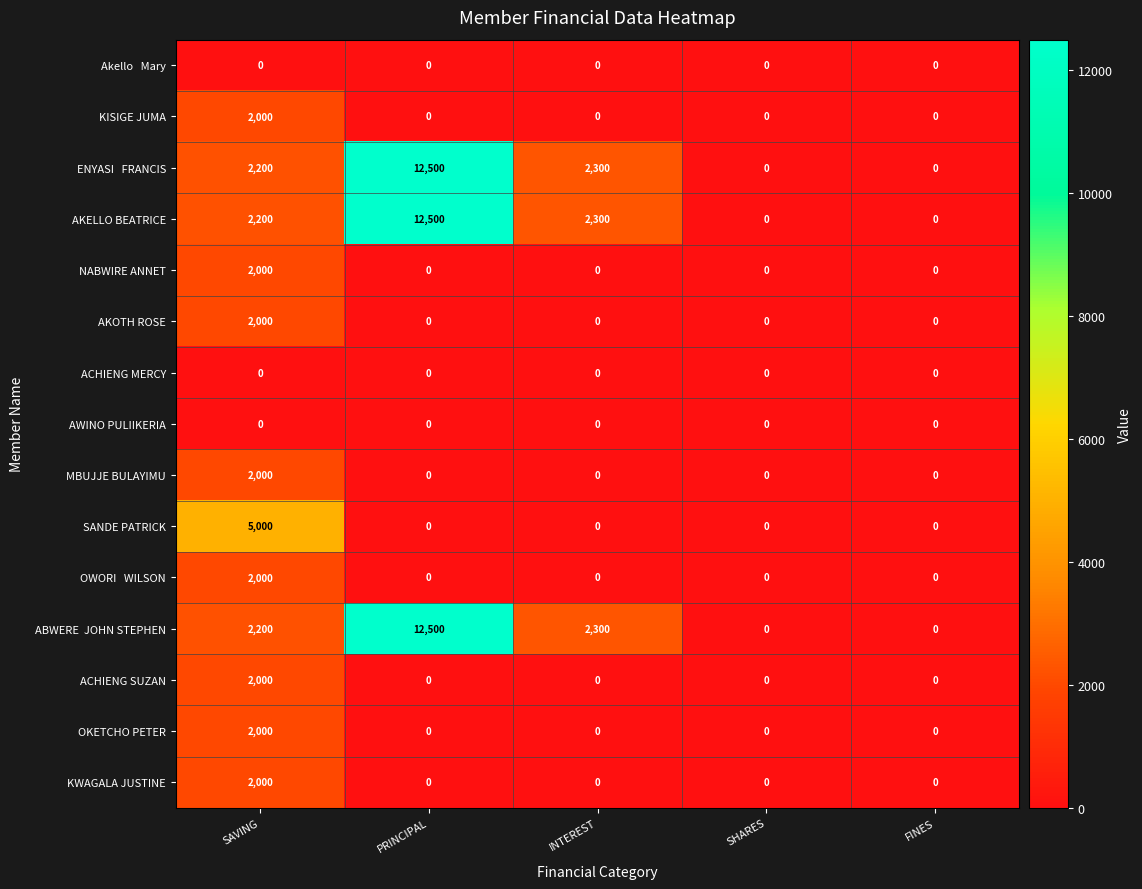

At which category is the sum across all series the highest?

PRINCIPAL